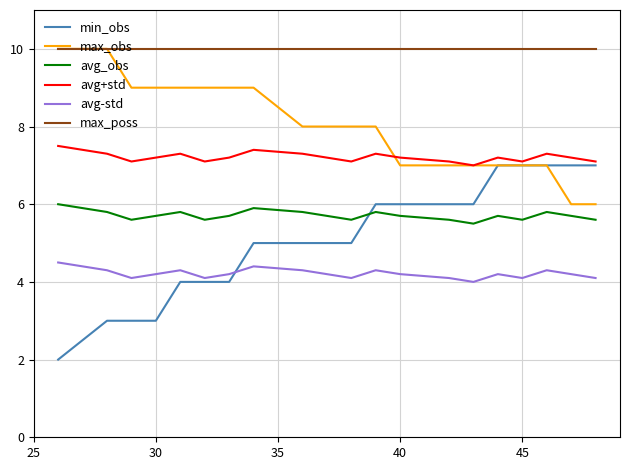

True or false: avg-std and max_obs cross at least once.

False